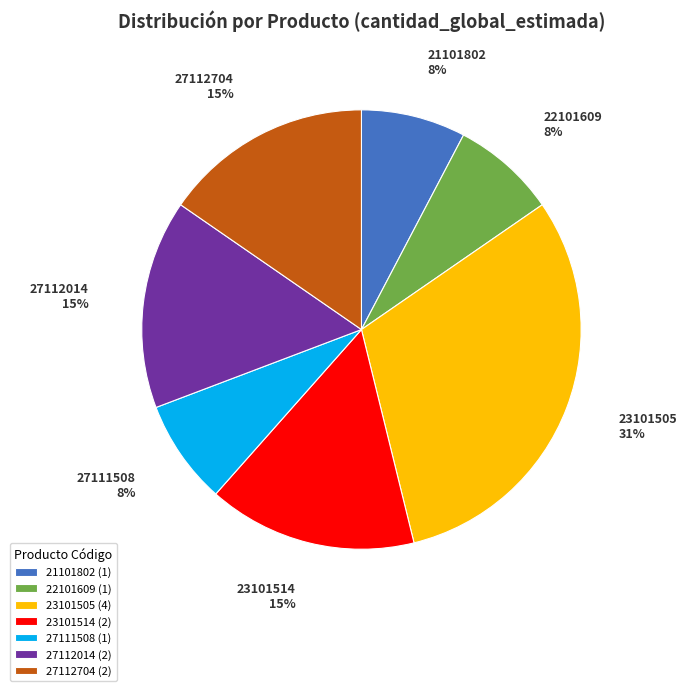

Does any single category account for the majority?

No